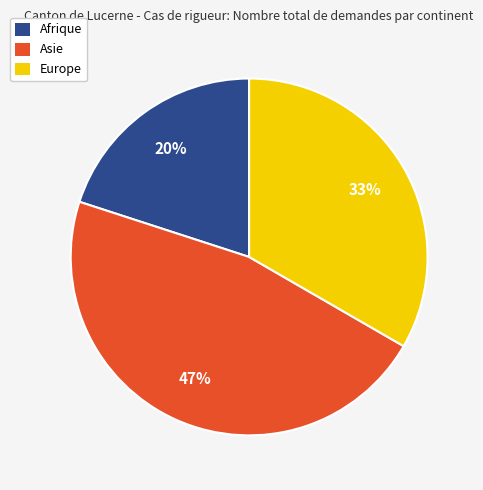

The Afrique slice represents 20% of the pie. True or false?

True